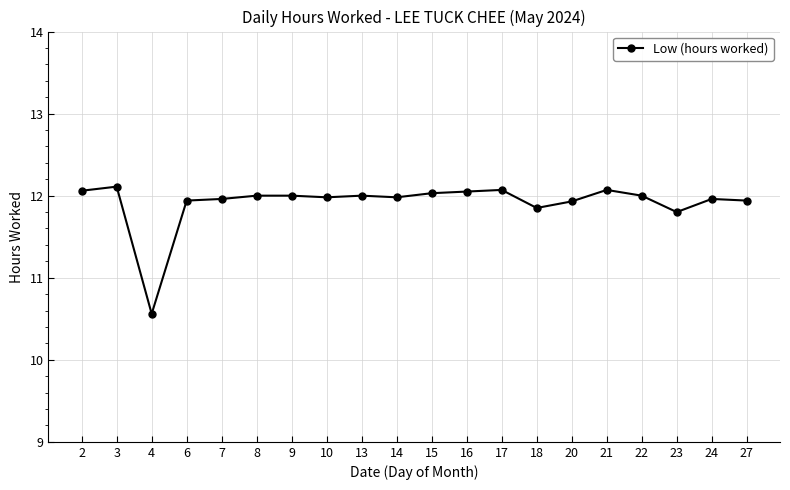

What is the ratio of the value at 6 to the value at 8?

1.0